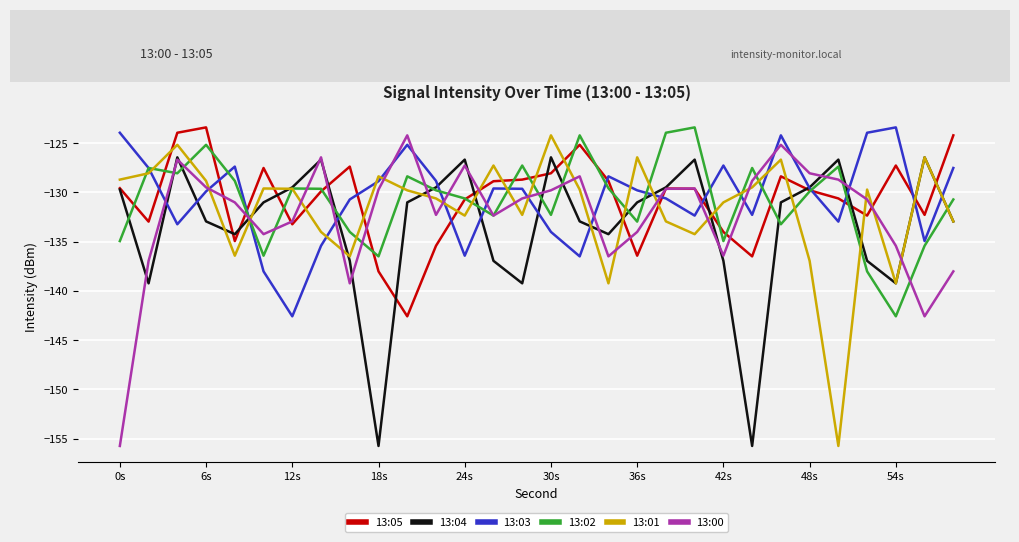

What is the lowest value of the 13:05 series?

-142.6